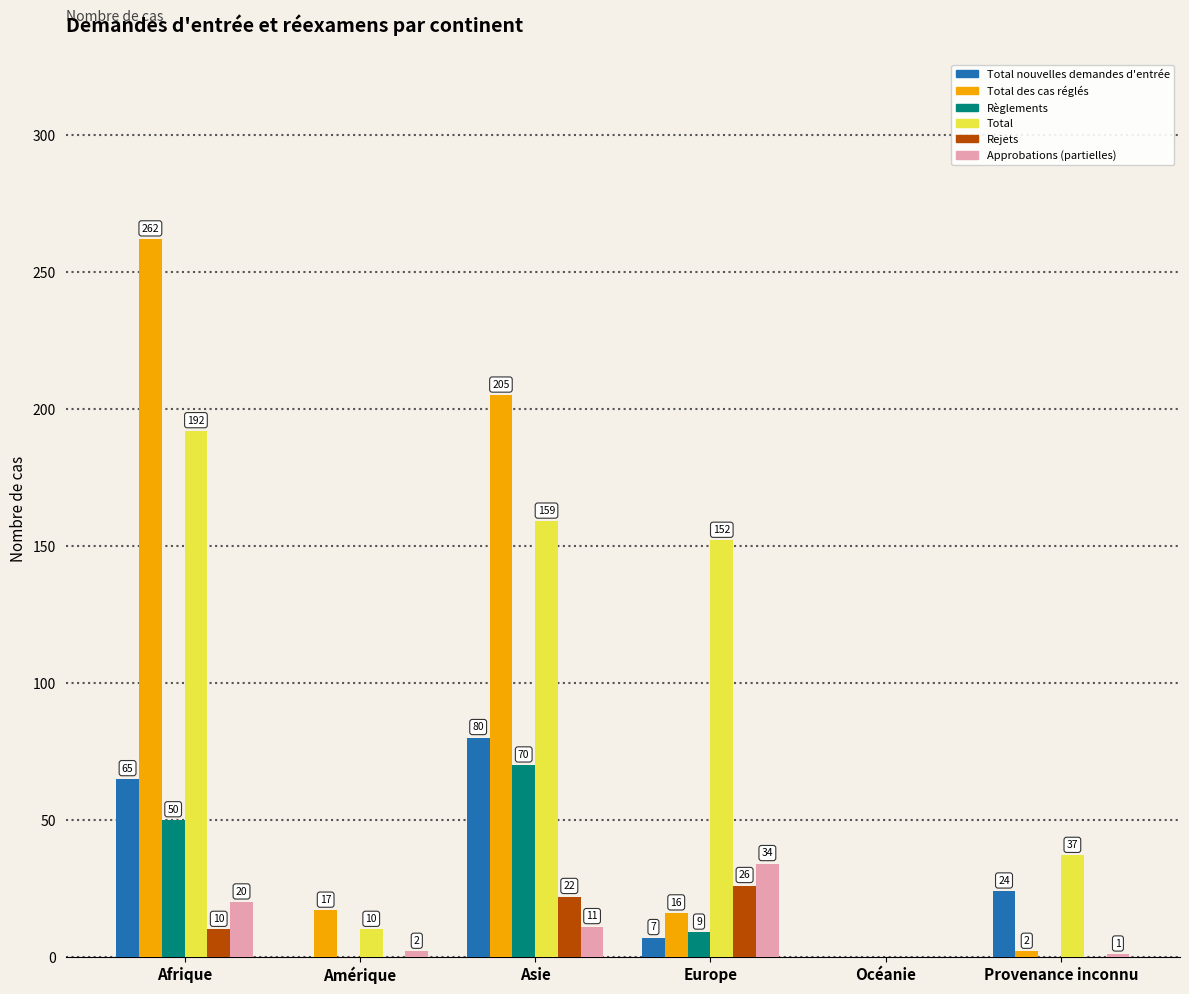

Which series has the widest spread of values?

Total des cas réglés